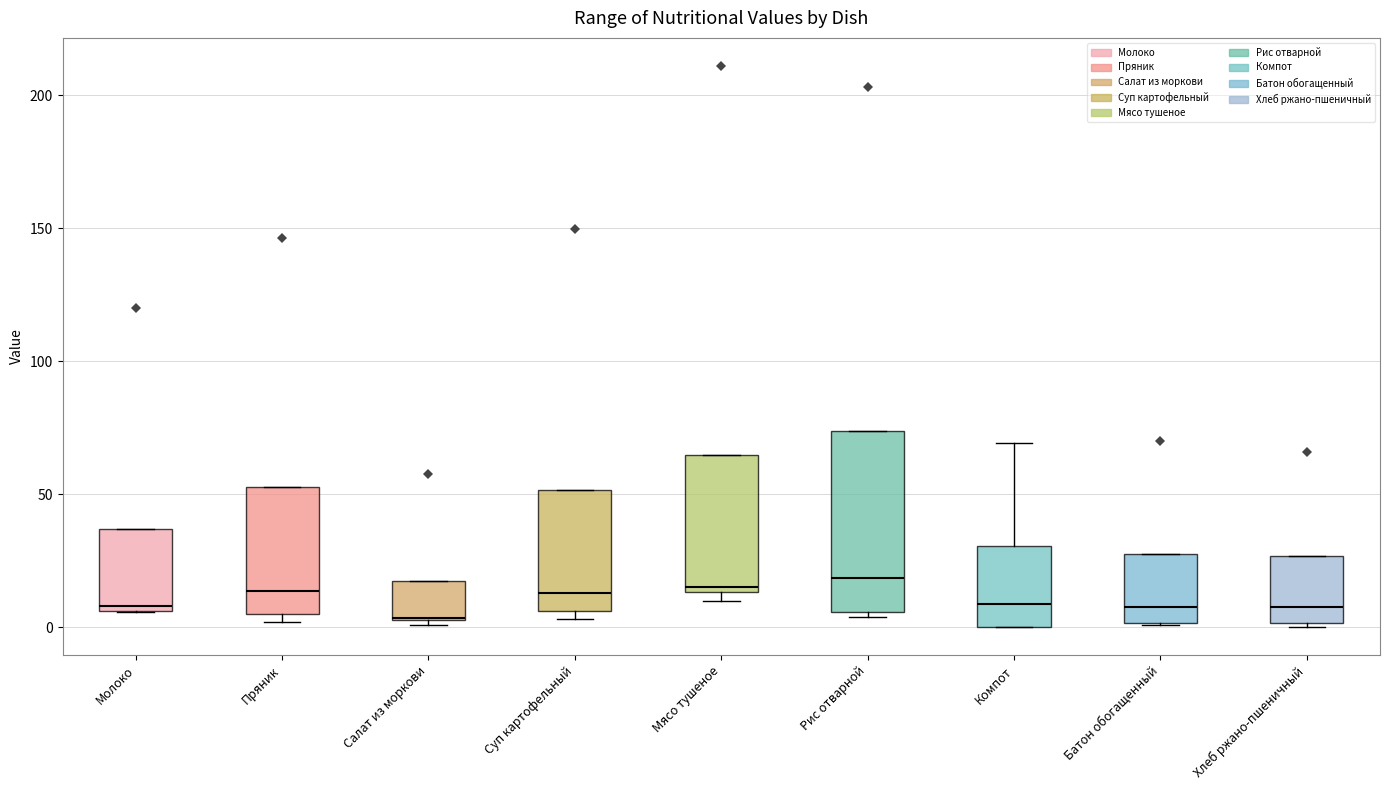

Reading left to right, read every box against the y-axis: the position of its median line, the range the box covers, and the ends of its whiskers. The values are not printed on the chart, so give them approximately, as read against the axis.

Молоко: median 10, box 5 to 35, whiskers 5 to 35
Пряник: median 15, box 5 to 55, whiskers 0 to 55
Салат из моркови: median 5, box 5 to 15, whiskers 0 to 15
Суп картофельный: median 15, box 5 to 50, whiskers 5 (just below the box's lower edge) to 50
Мясо тушеное: median 15 (just above the box's lower edge), box 15 to 65, whiskers 10 to 65
Рис отварной: median 20, box 5 to 75, whiskers 5 (just below the box's lower edge) to 75
Компот: median 10, box 0 to 30, whiskers 0 to 70
Батон обогащенный: median 10, box 0 to 25, whiskers 0 to 25
Хлеб ржано-пшеничный: median 10, box 0 to 25, whiskers 0 to 25